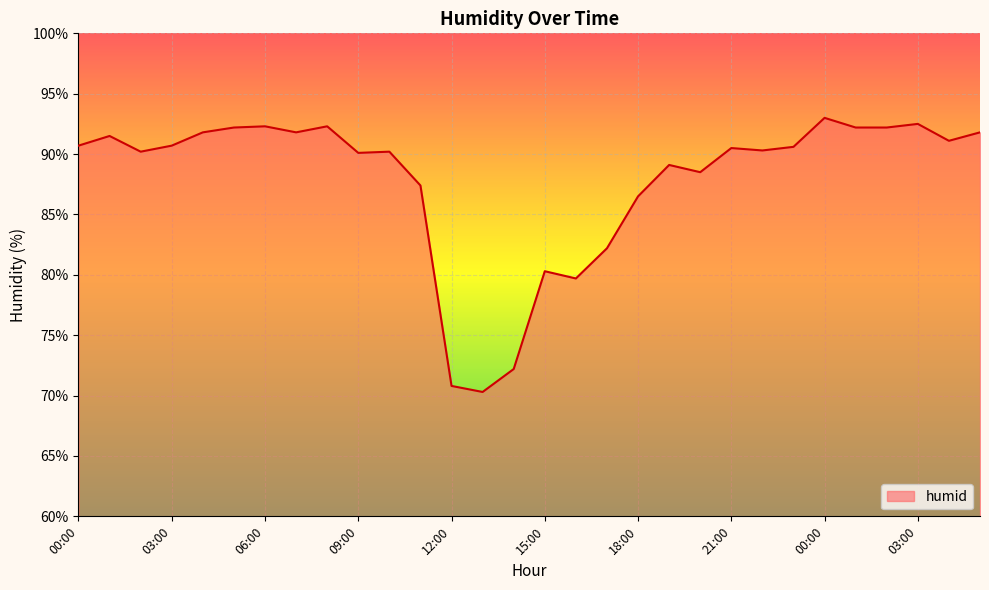

What is the smallest value displayed?

70.3